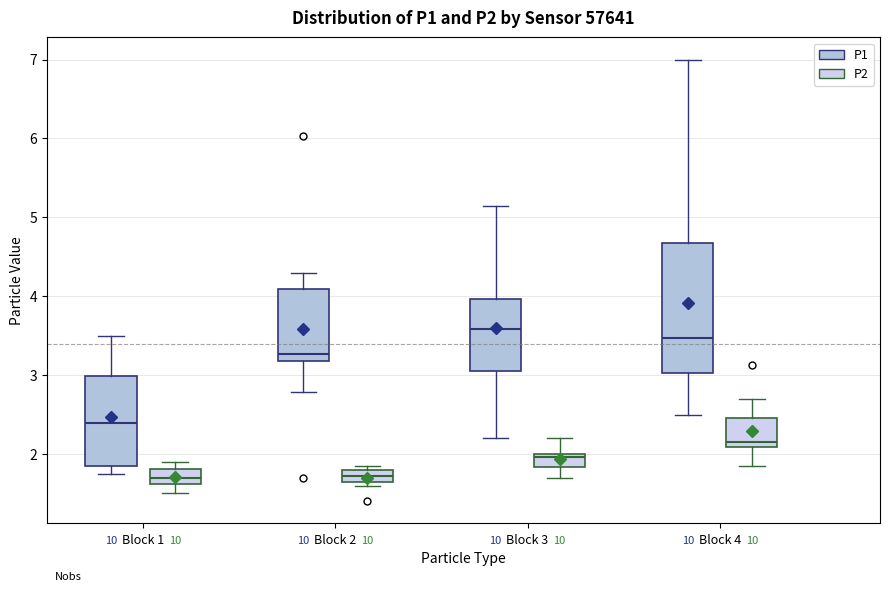

Where does the lower whisker of the box for Block 3 (P2) end on the y-axis? The values are not printed on the chart, so give them approximately, as read against the axis.

1.7